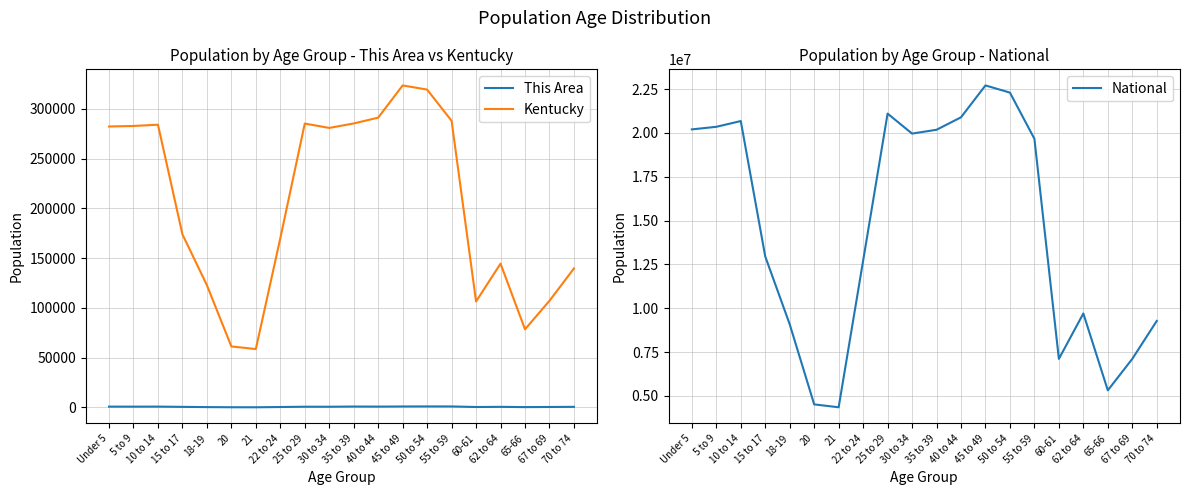

True or false: This Area has more than 0 interior local peaks.

True